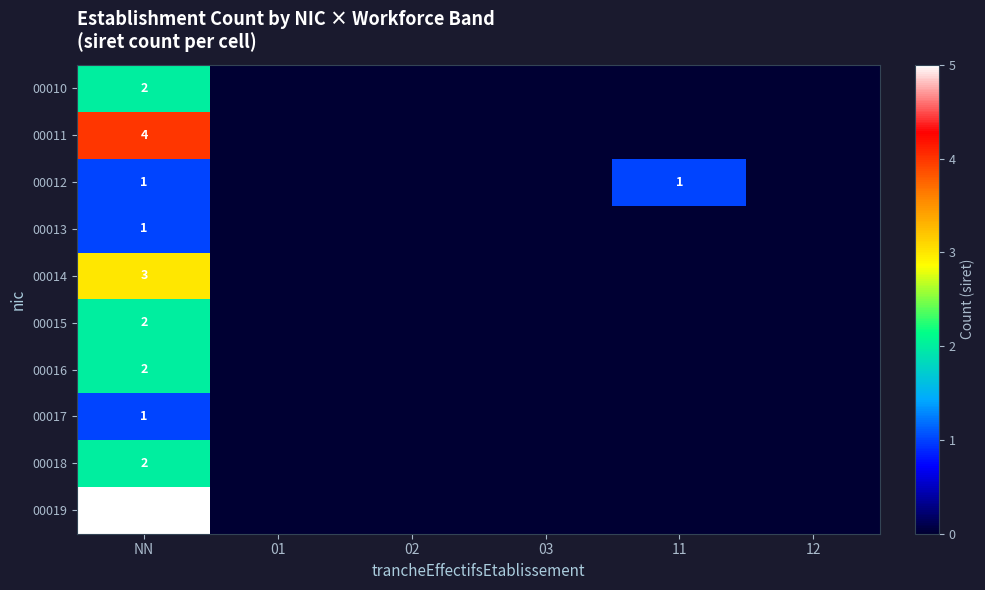

How many 00017 values are between 0 and 1?

6